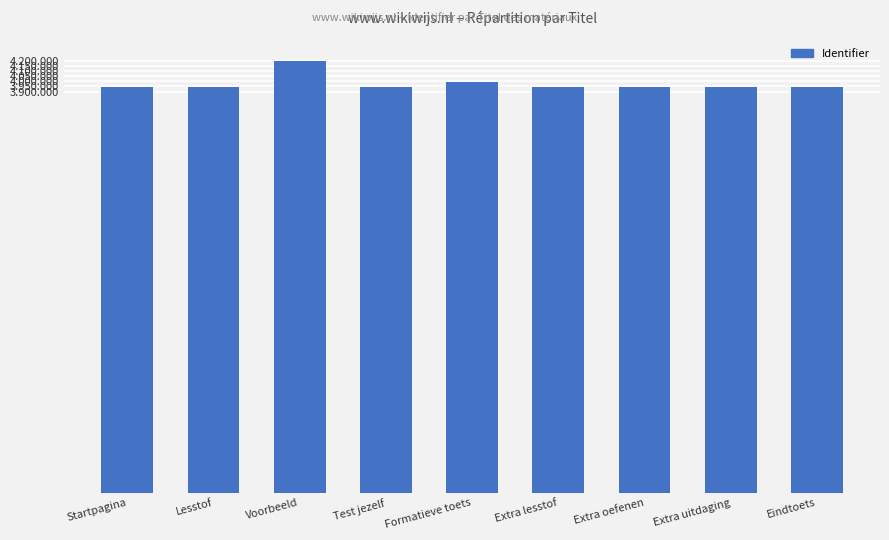

What position from the right is Formatieve toets?

5